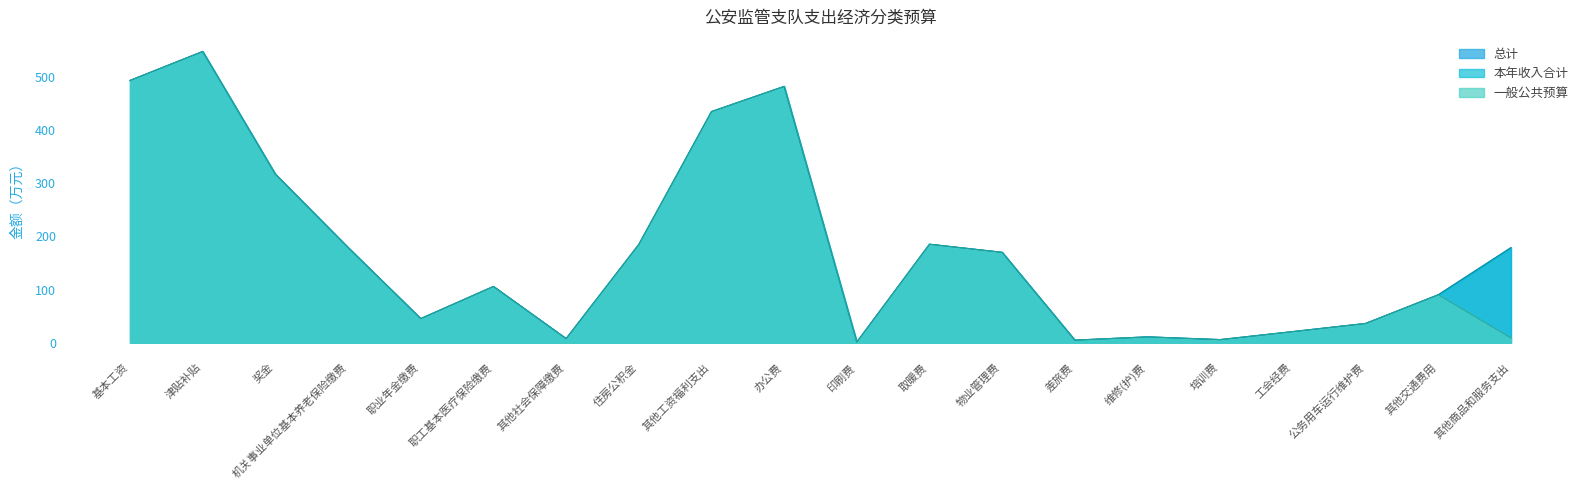

Reading left to right, extract all data points from this chart.

总计: 493.2	547.7	317.1	179.2	45.5	105.9	7.9	184.9	434.7	482.0	1.5	185.4	170.1	5.0	11.2	6.0	21.1	36.4	90.3	178.9
本年收入合计: 493.2	547.7	317.1	179.2	45.5	105.9	7.9	184.9	434.7	482.0	1.5	185.4	170.1	5.0	11.2	6.0	21.1	36.4	90.3	178.9
一般公共预算: 493.2	547.7	317.1	179.2	45.5	105.9	7.9	184.9	434.7	482.0	1.5	185.4	170.1	5.0	11.2	6.0	21.1	36.4	90.3	8.9